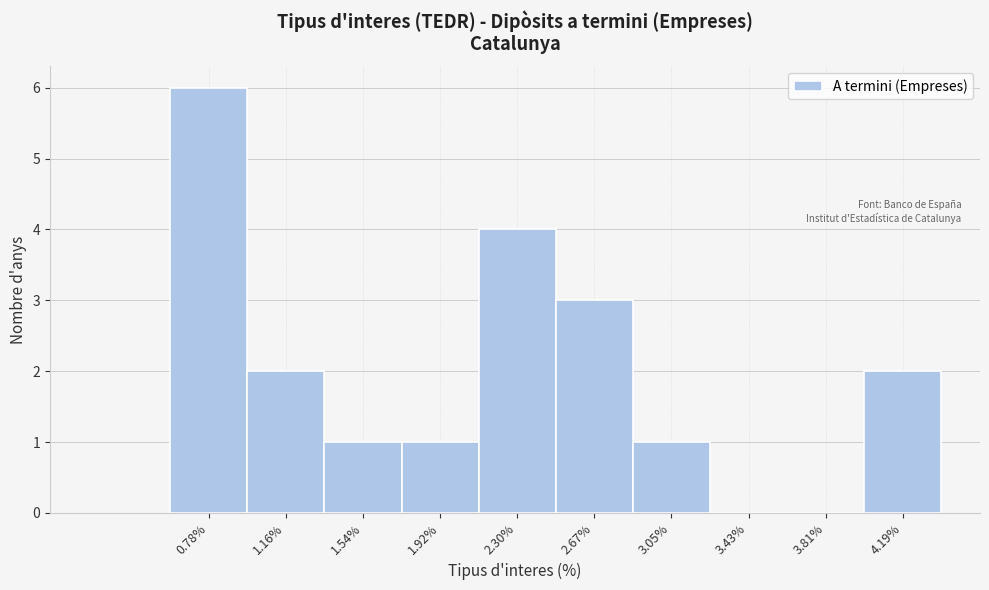

Which range on the x-axis has the tallest bar?

0.60 to 0.95